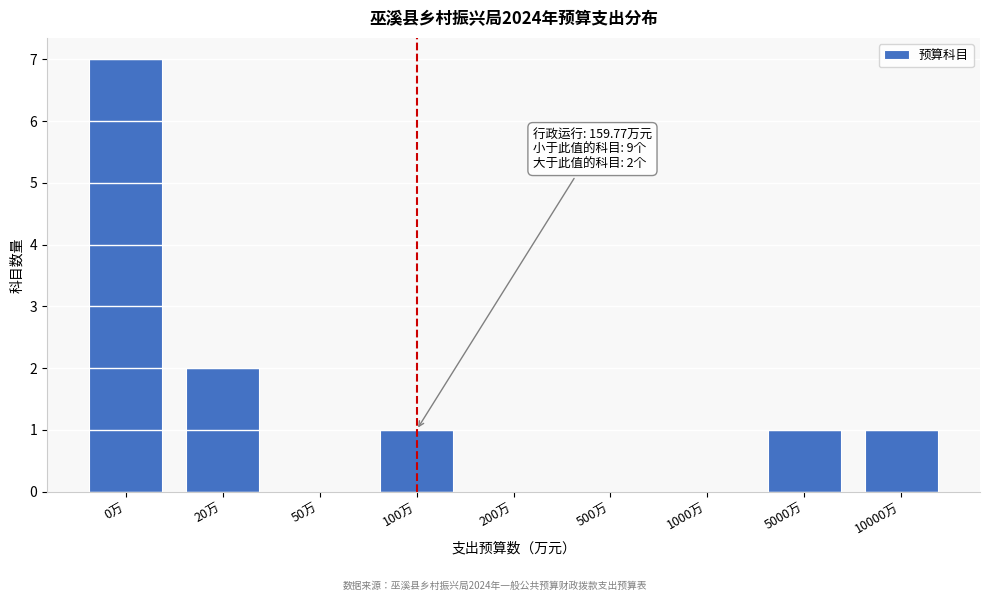

Reading left to right, list all the values displayed in this chart.

0万=7	20万=2	50万=0	100万=1	200万=0	500万=0	1000万=0	5000万=1	10000万=1